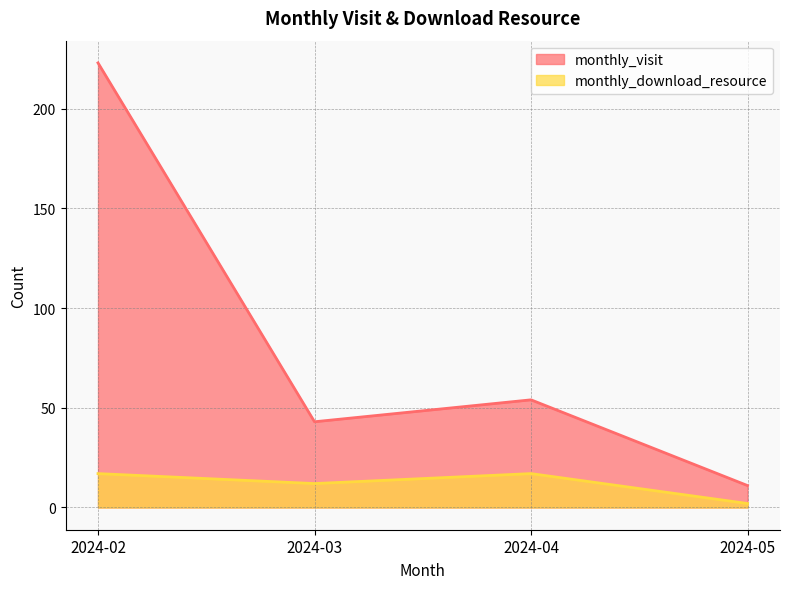

Reading left to right, what are all the values shown in this chart?

monthly_visit: 2024-02=223	2024-03=43	2024-04=54	2024-05=11
monthly_download_resource: 2024-02=17	2024-03=12	2024-04=17	2024-05=2